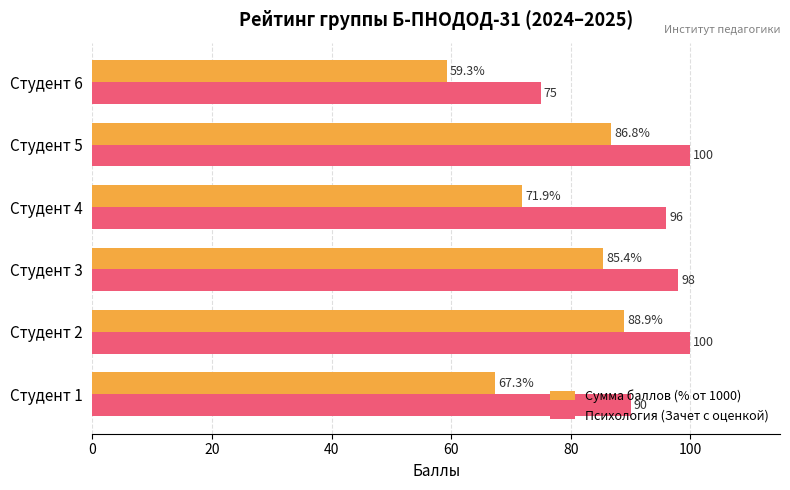

What are all the series names shown in the legend?

Сумма баллов (% от 1000), Психология (Зачет с оценкой)